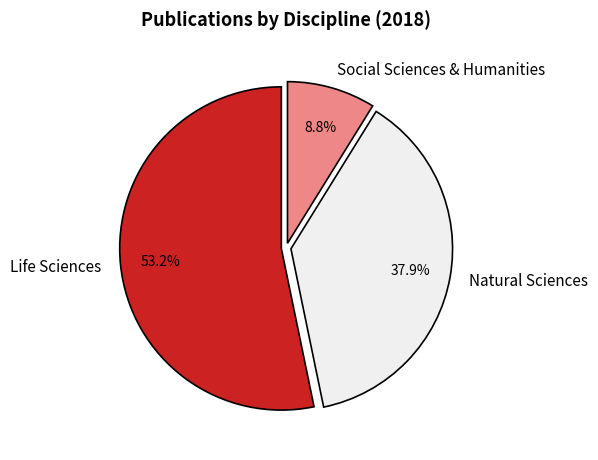

To the nearest percent, what portion does Life Sciences represent?

53%